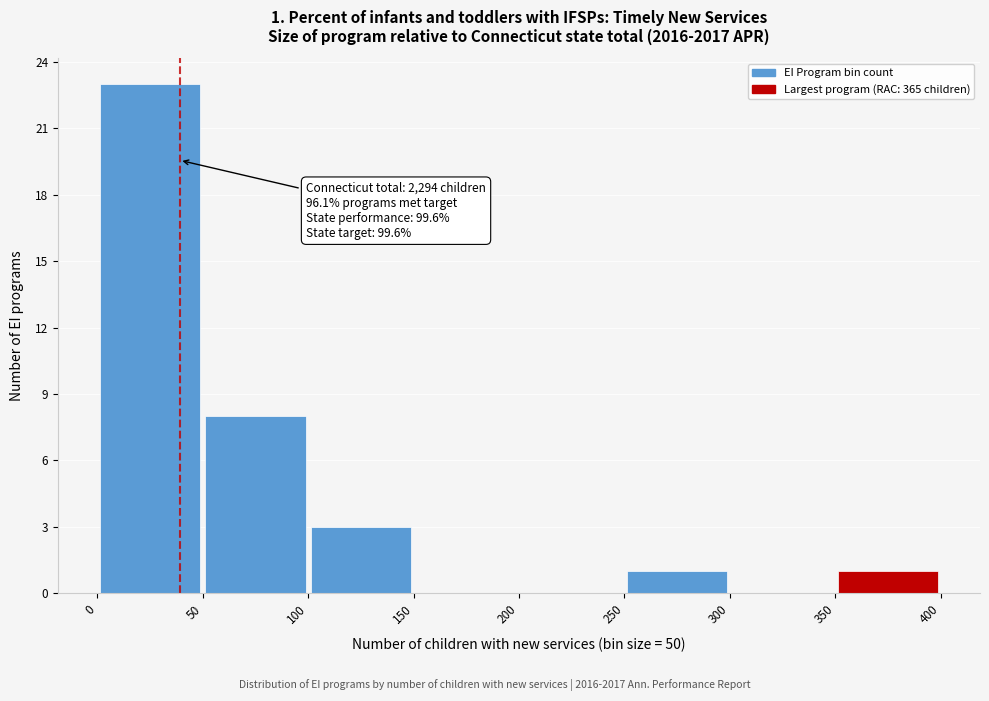

Which range on the x-axis has the tallest bar?

0 to 50